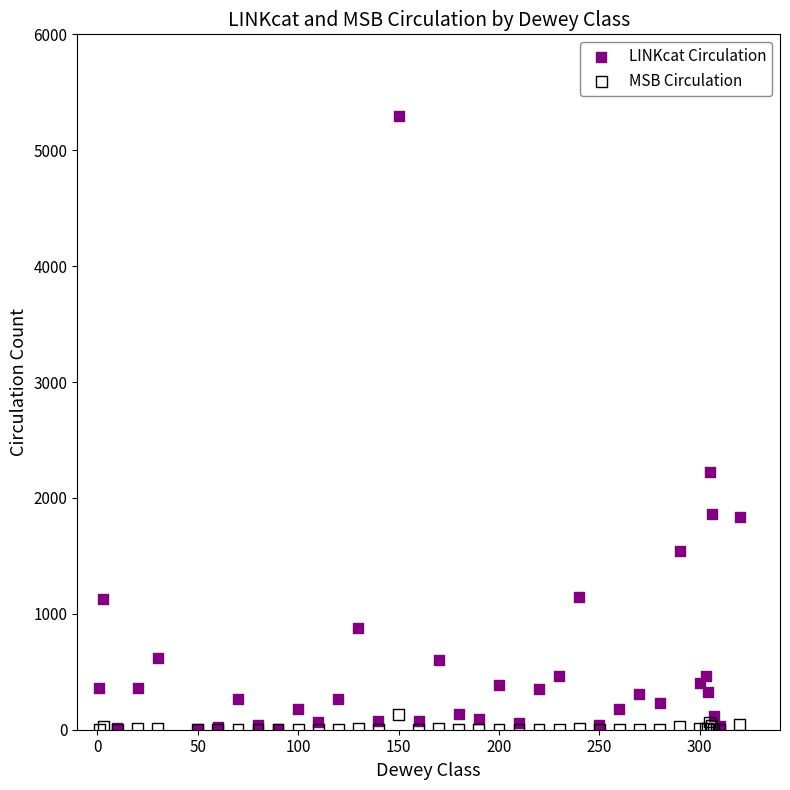

Across all series, what Y value is closest to 2647?

2222